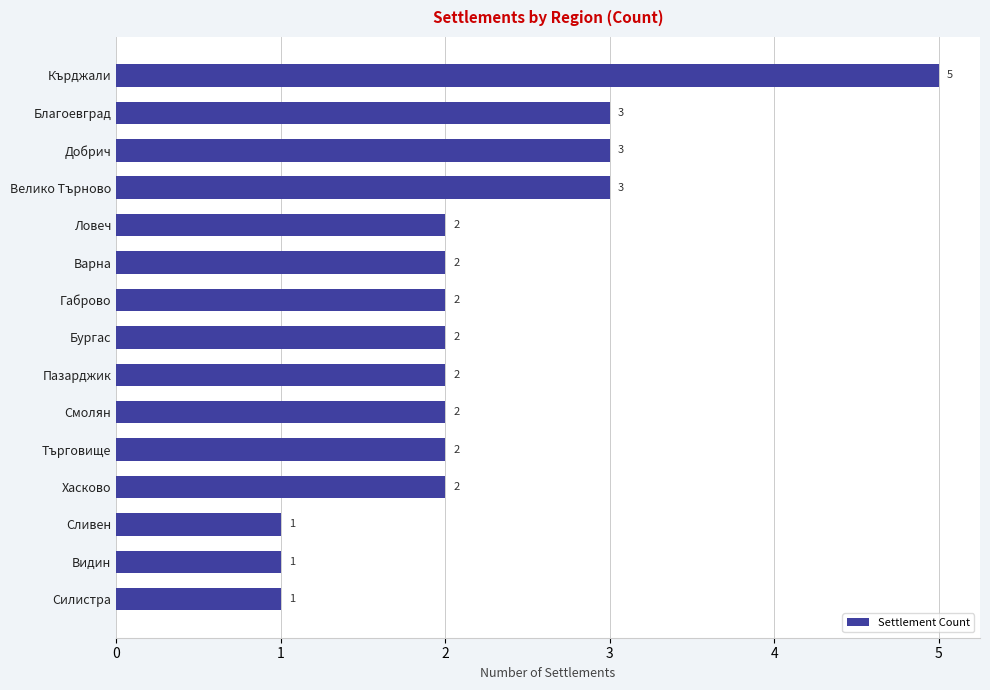

The value at Силистра is 1. True or false?

True